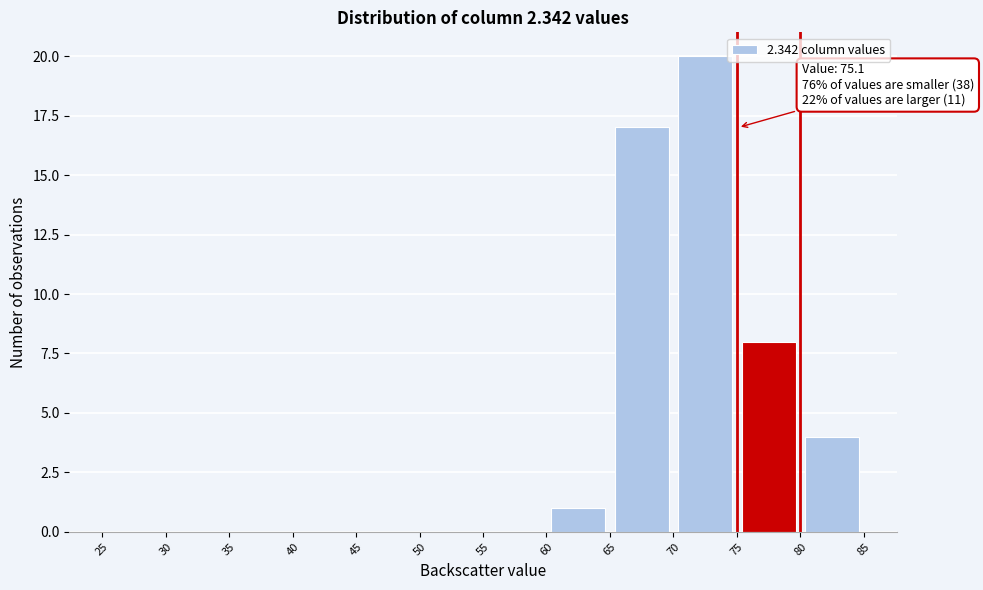

Over which range of the x-axis is the bar tallest?

70 to 75